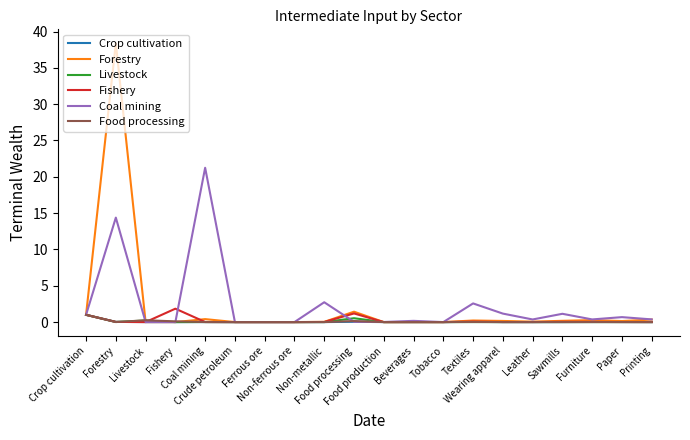

What is the maximum value shown in the chart?

38.4